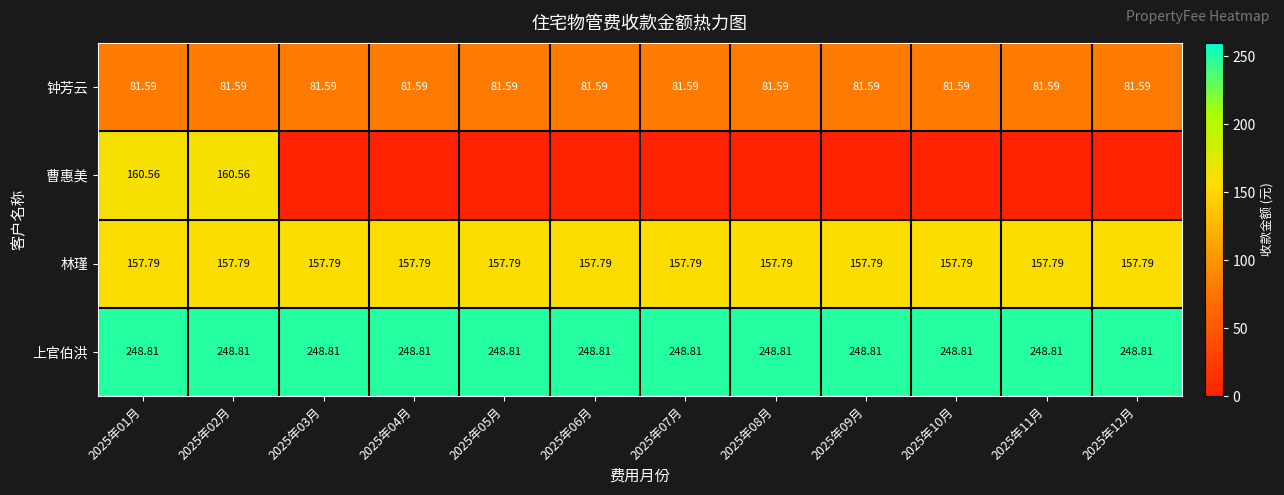

What is the maximum value shown in the chart?

248.8